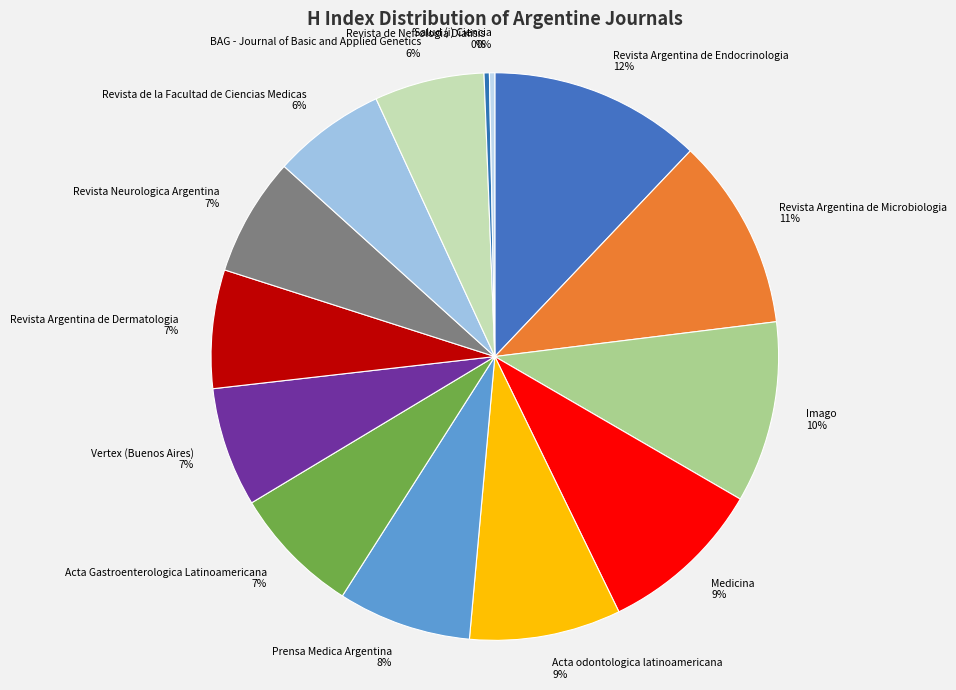

What is the ratio of the value at Imago to the value at Revista Argentina de Microbiologia?

0.9